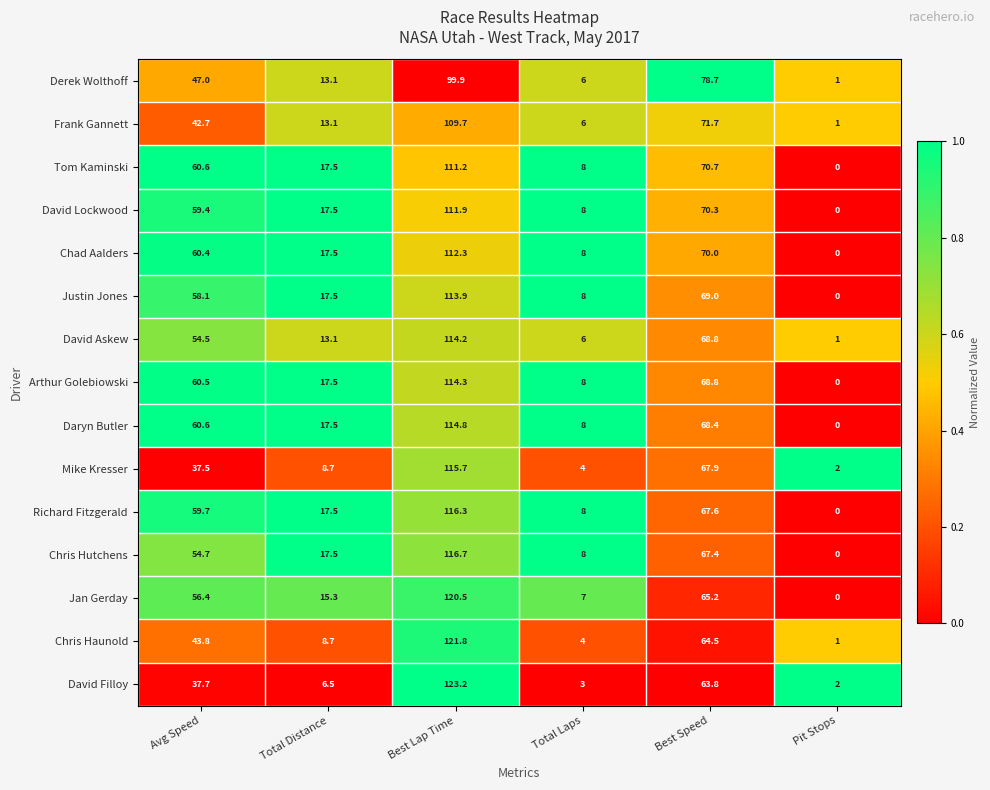

Where is David Filloy nearest to the value 62?

Best Speed